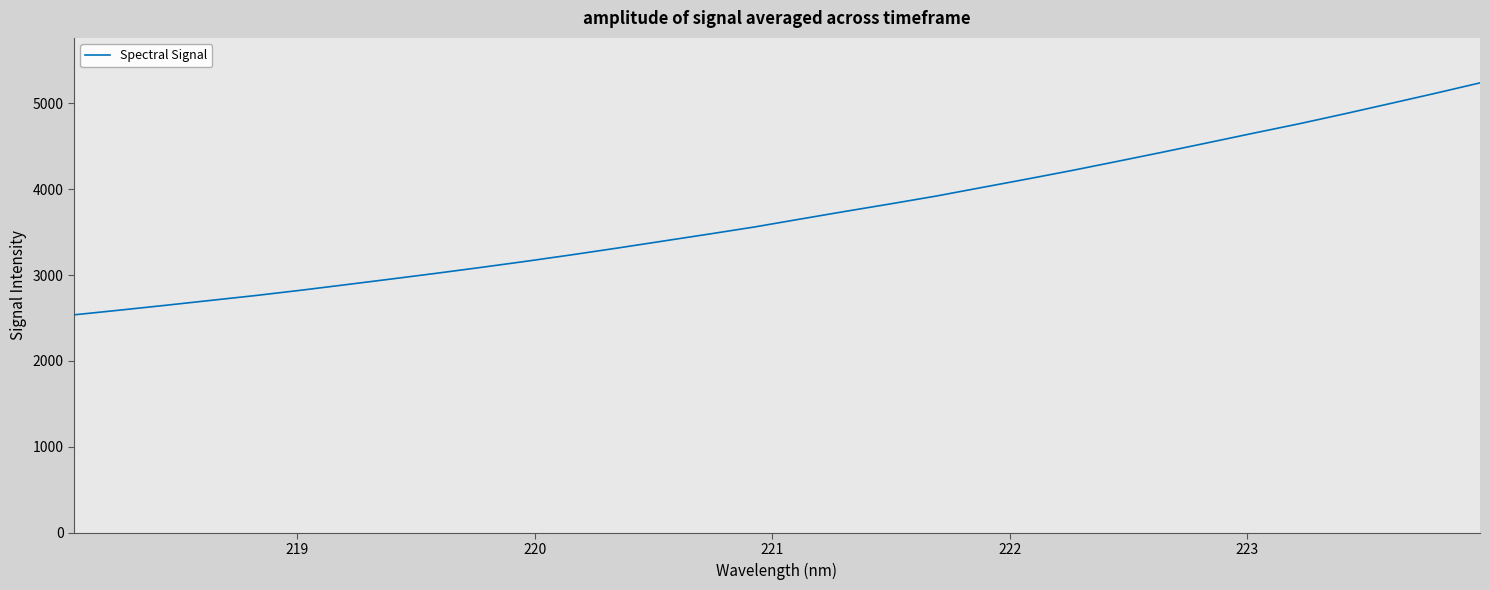

What is the difference between the maximum and minimum values?

2699.2